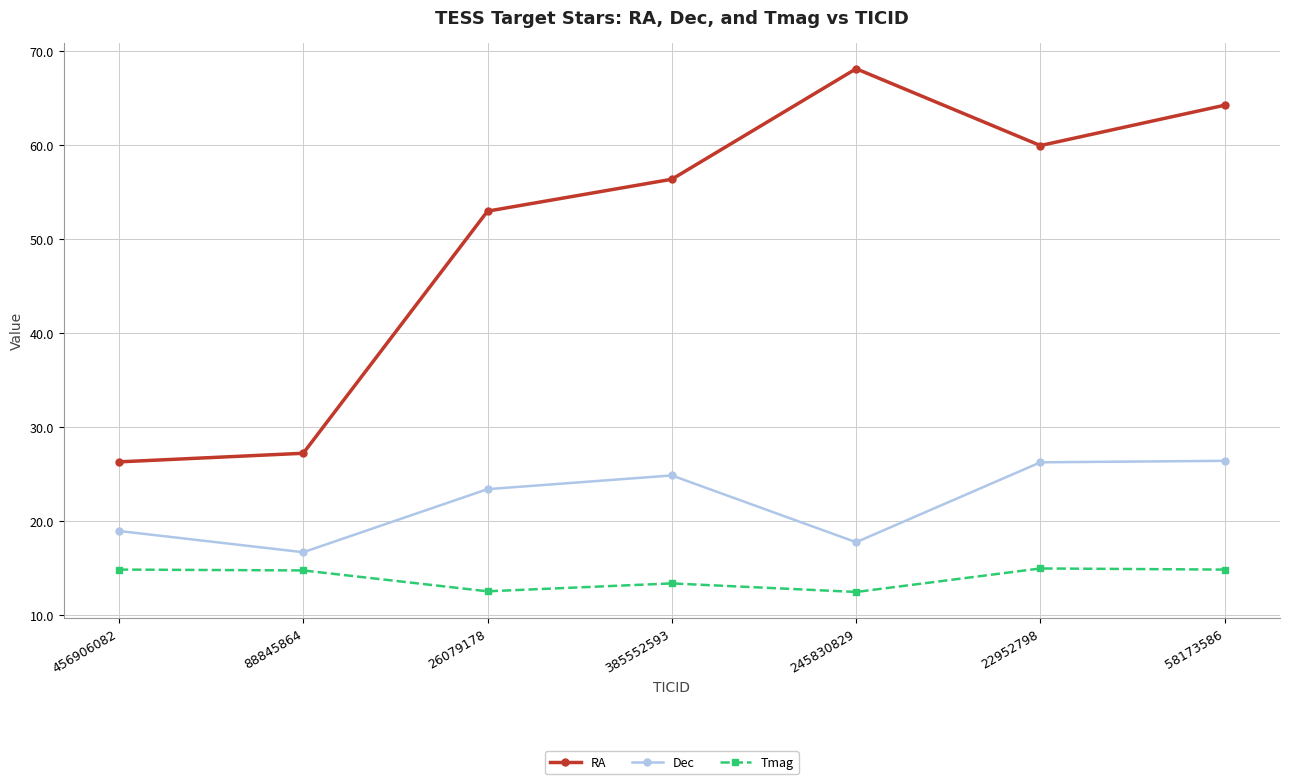

Is this an area chart (filled region under the line)?

No